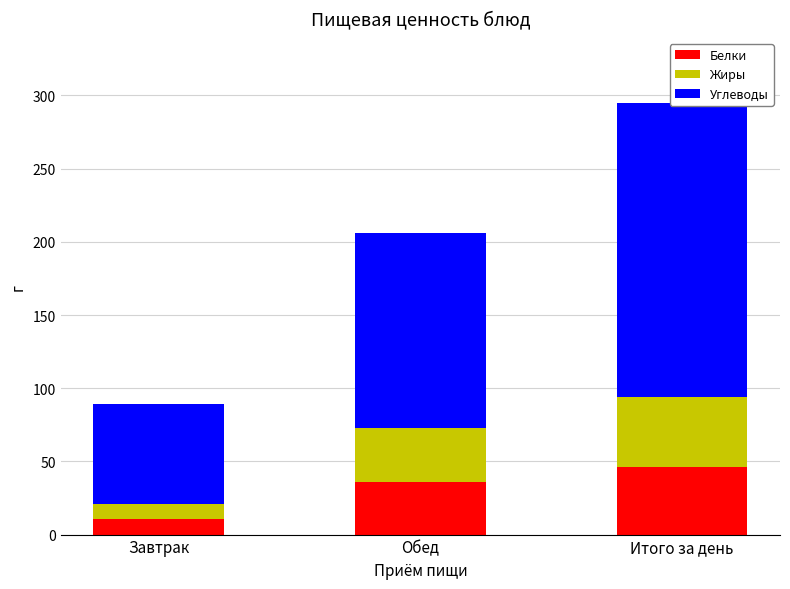

How many data points does each series have?

3